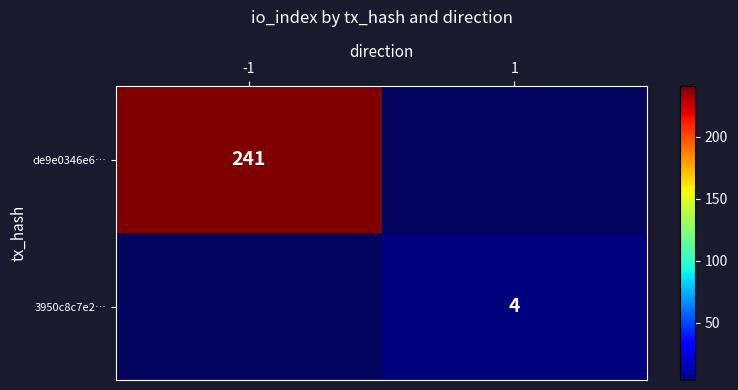

The value of de9e0346e6… at -1 is 241. True or false?

True